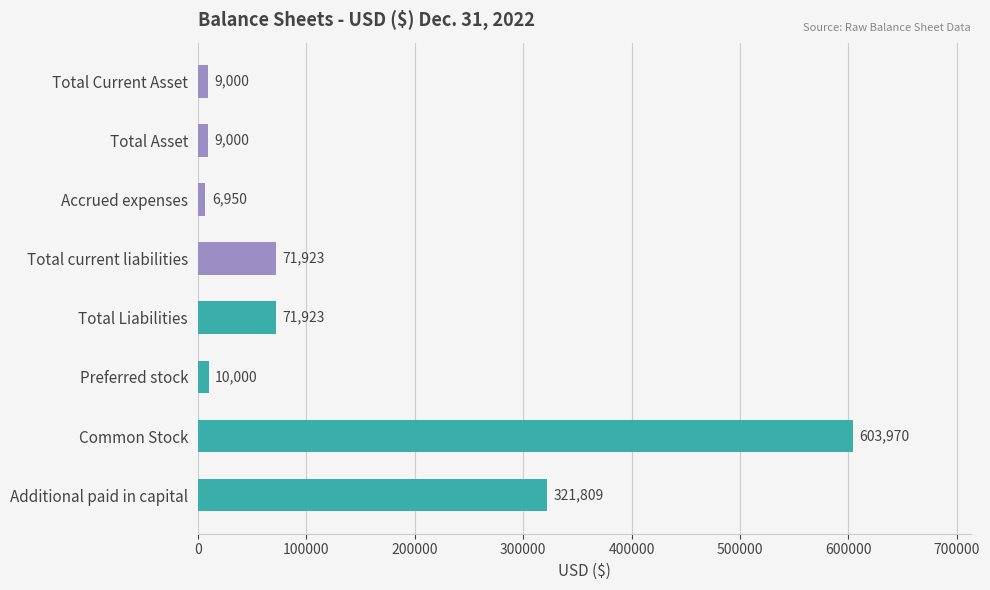

What is the difference between the values at Common Stock and Additional paid in capital?

282161